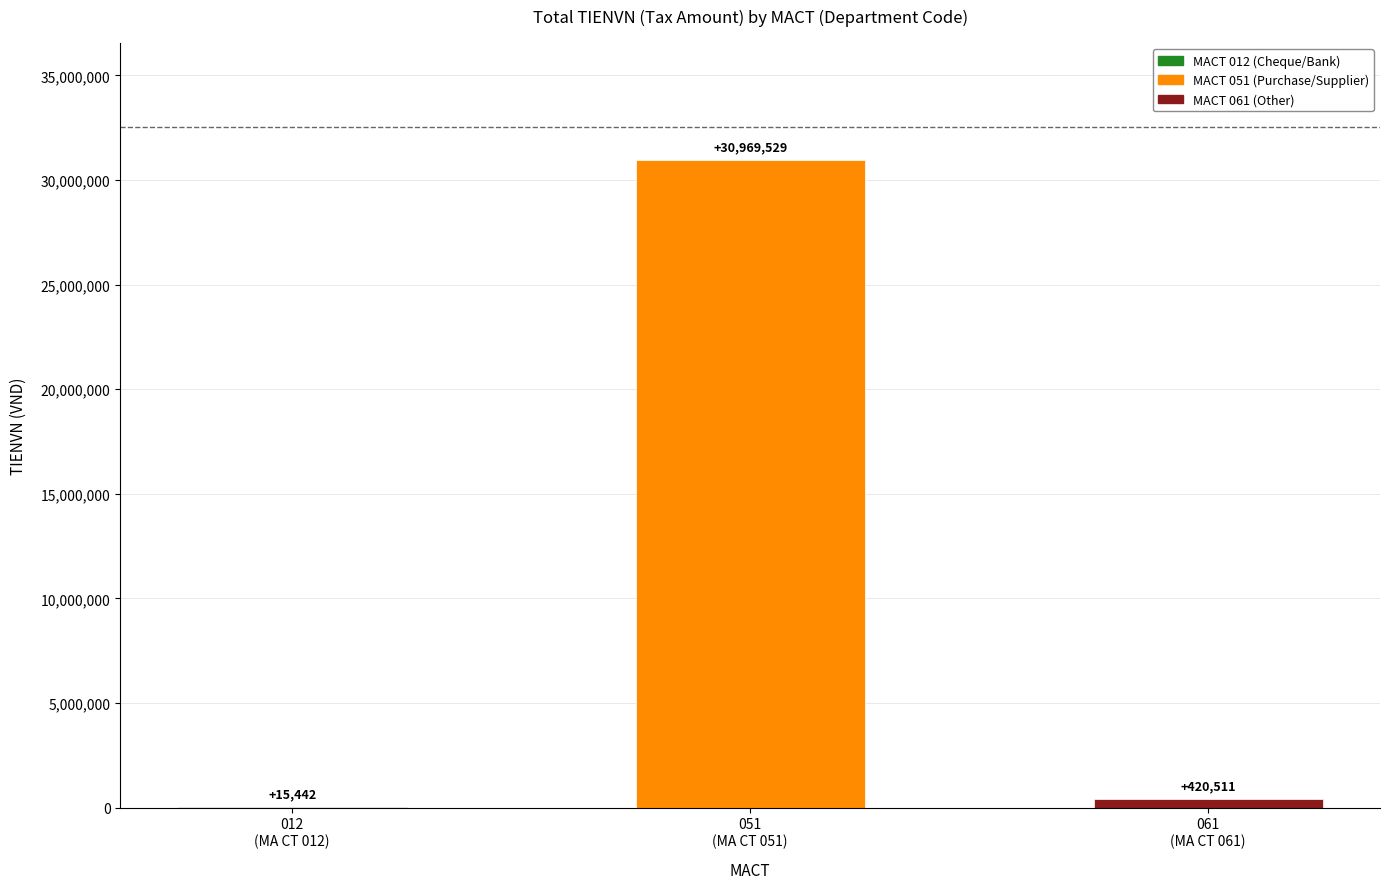

Is it true that the value at 012
(MA CT 012) is 15442?

True